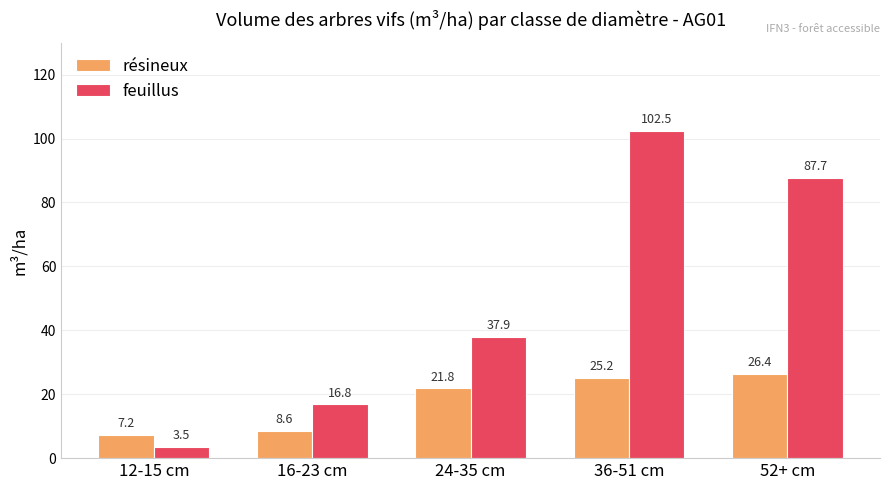

Reading left to right, what are all the values shown in this chart?

résineux: 12-15 cm=7.2	16-23 cm=8.6	24-35 cm=21.8	36-51 cm=25.2	52+ cm=26.4
feuillus: 12-15 cm=3.5	16-23 cm=16.8	24-35 cm=37.9	36-51 cm=102.5	52+ cm=87.7